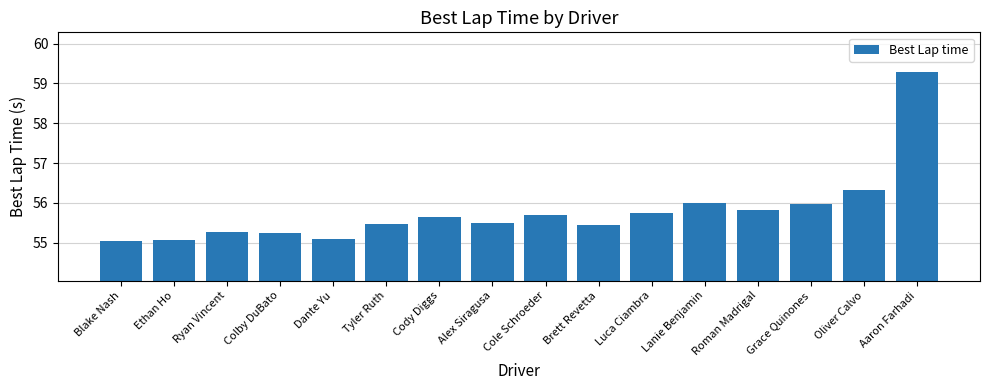

What is the smallest value displayed?

55.0